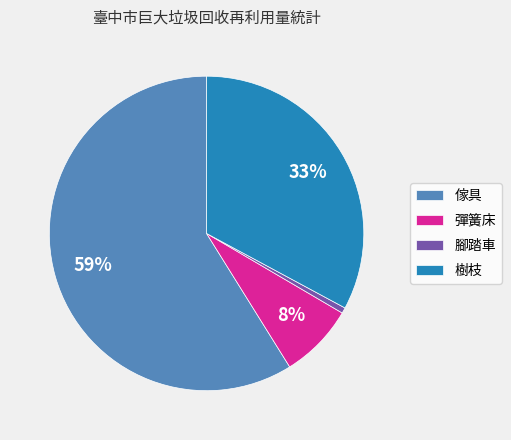

What percentage is the 樹枝 slice, to the nearest percent?

33%